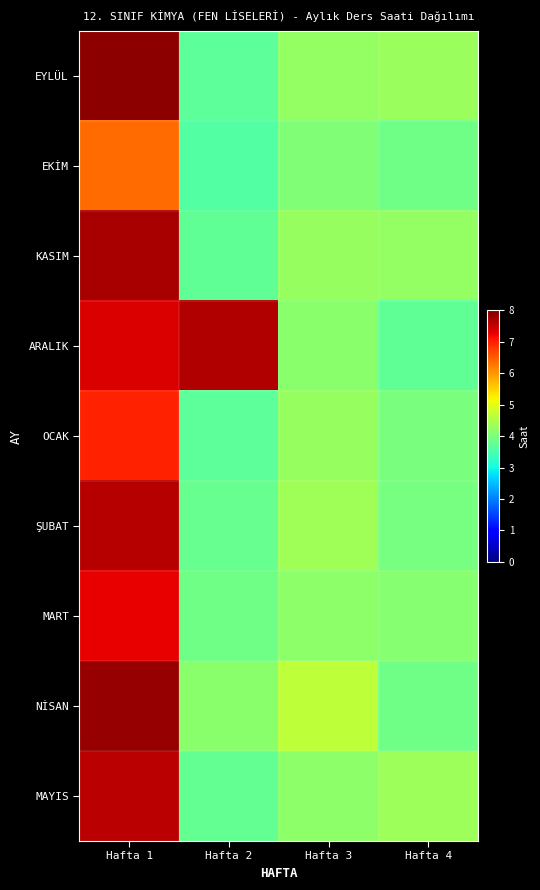

What is the difference between the highest and lowest values at Hafta 3?

0.6